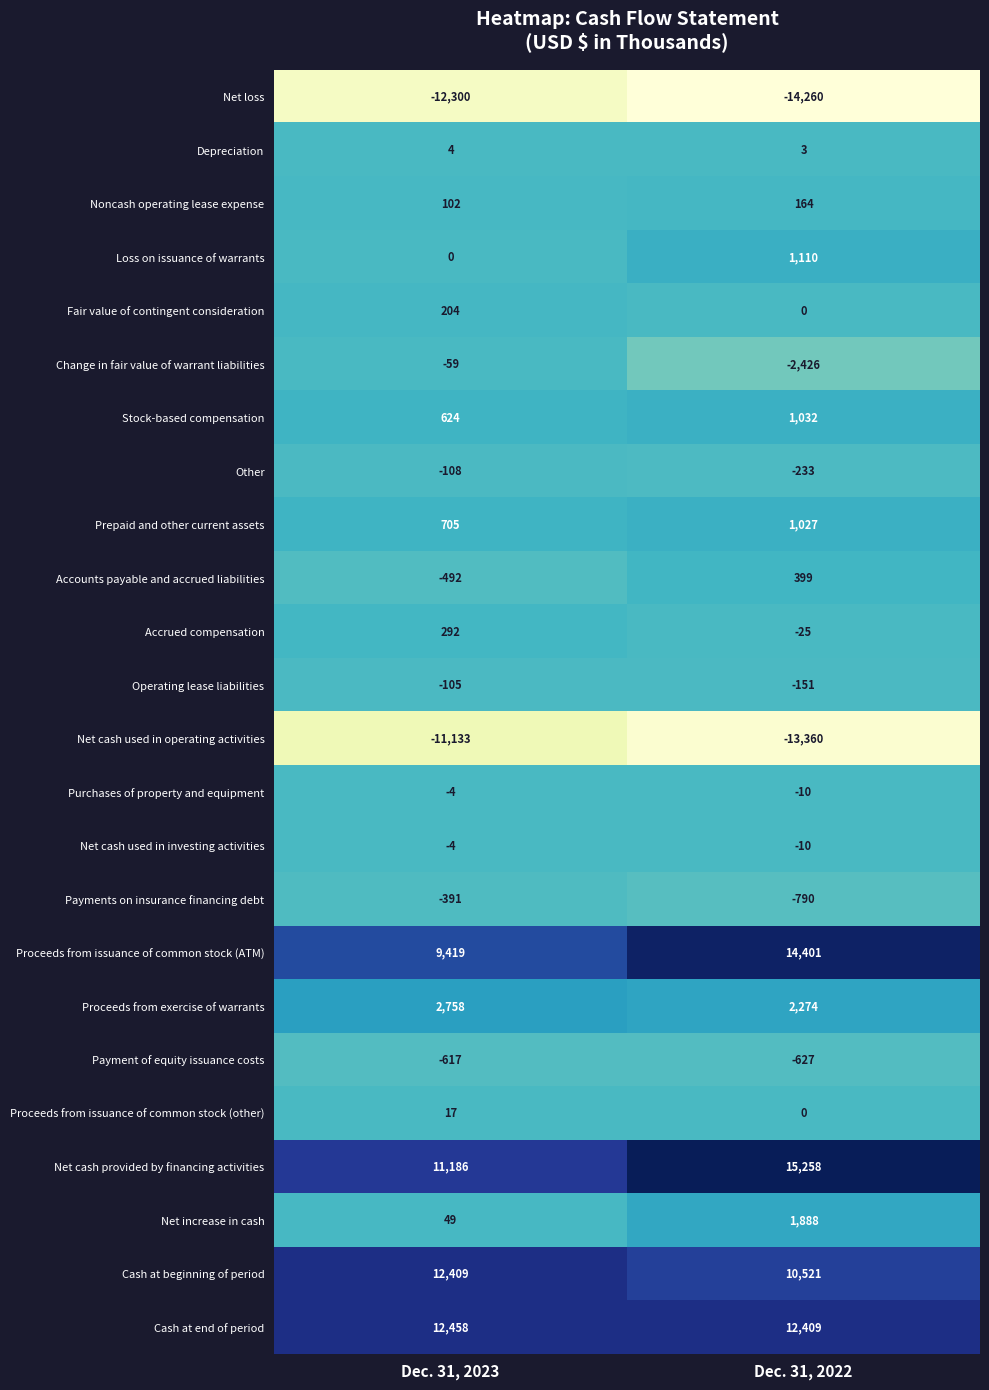

What is the greatest value displayed?

15258